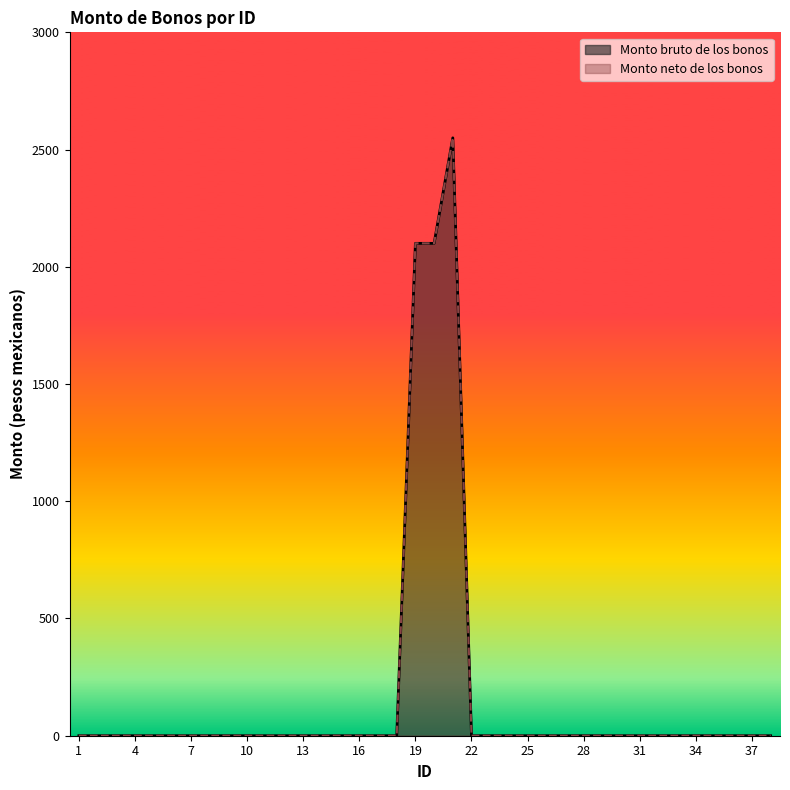

At how many categories does at least one series exceed 90?

3